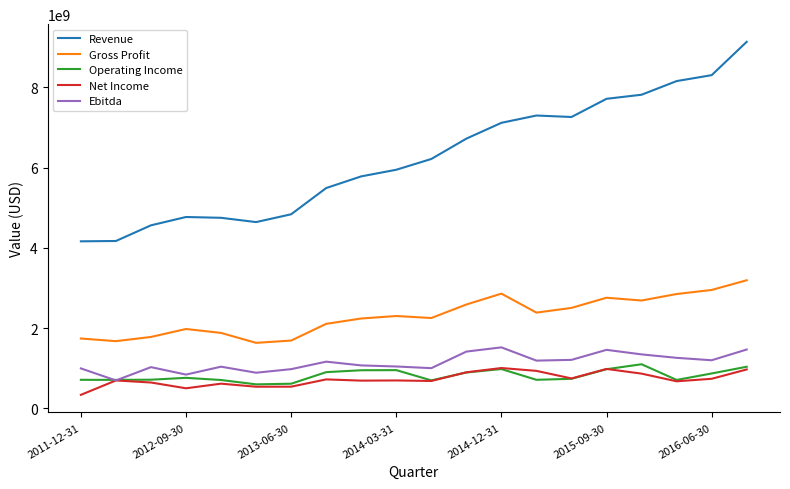

True or false: Ebitda and Revenue cross at least once.

False